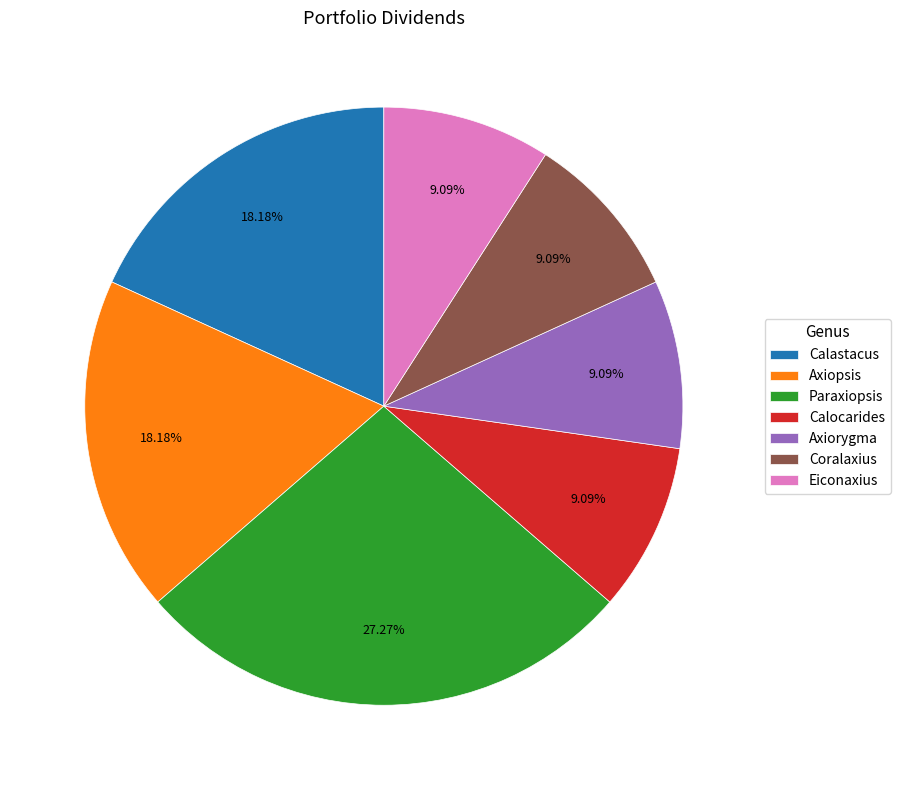

Is the sum of Paraxiopsis and Axiopsis greater than half?

No